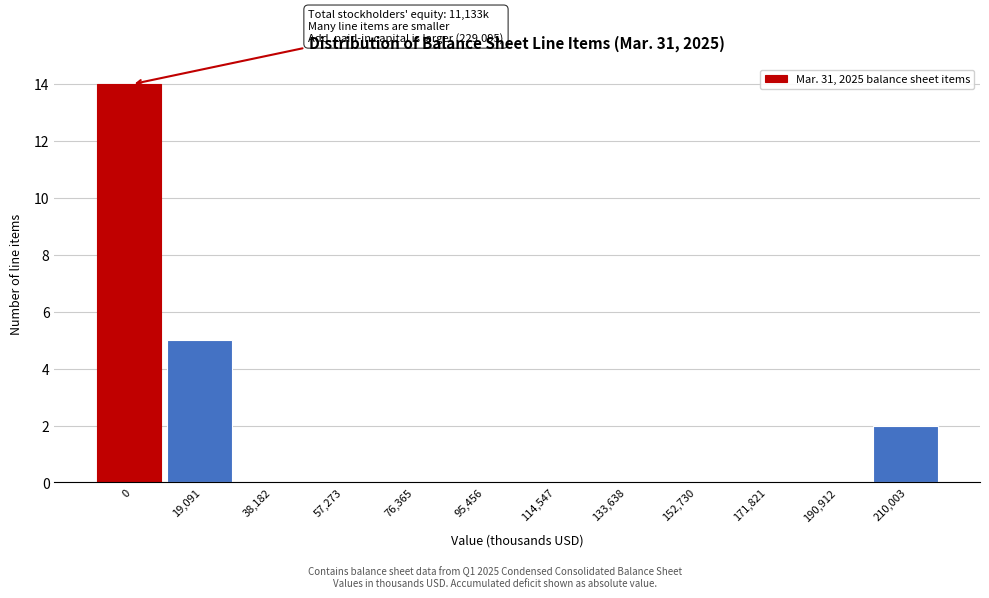

Reading left to right, what are all the values shown in this chart?

0=14	19,091=5	38,182=0	57,273=0	76,365=0	95,456=0	114,547=0	133,638=0	152,730=0	171,821=0	190,912=0	210,003=2